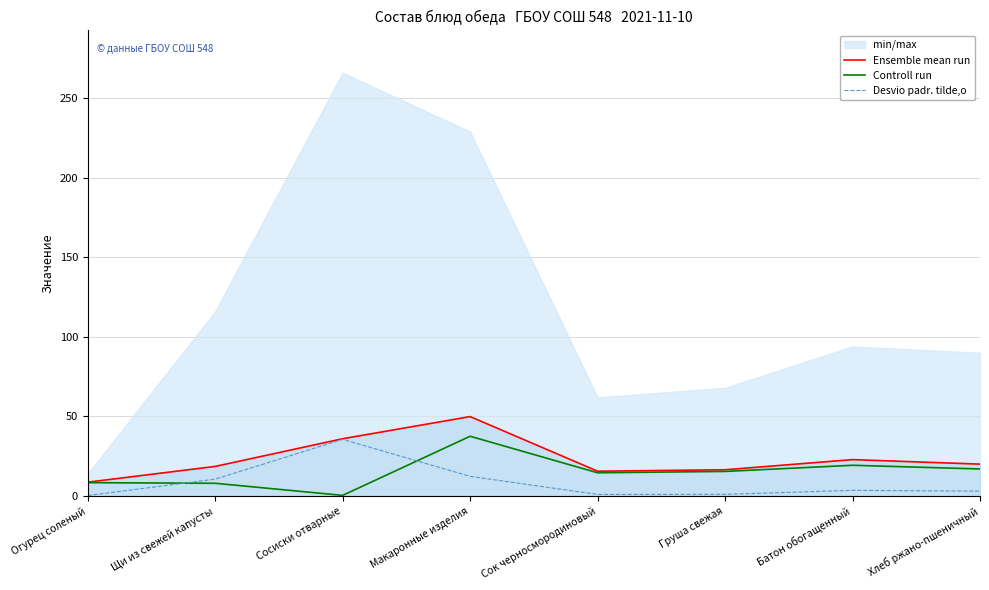

True or false: Controll run and Ensemble mean run intersect in this chart.

False